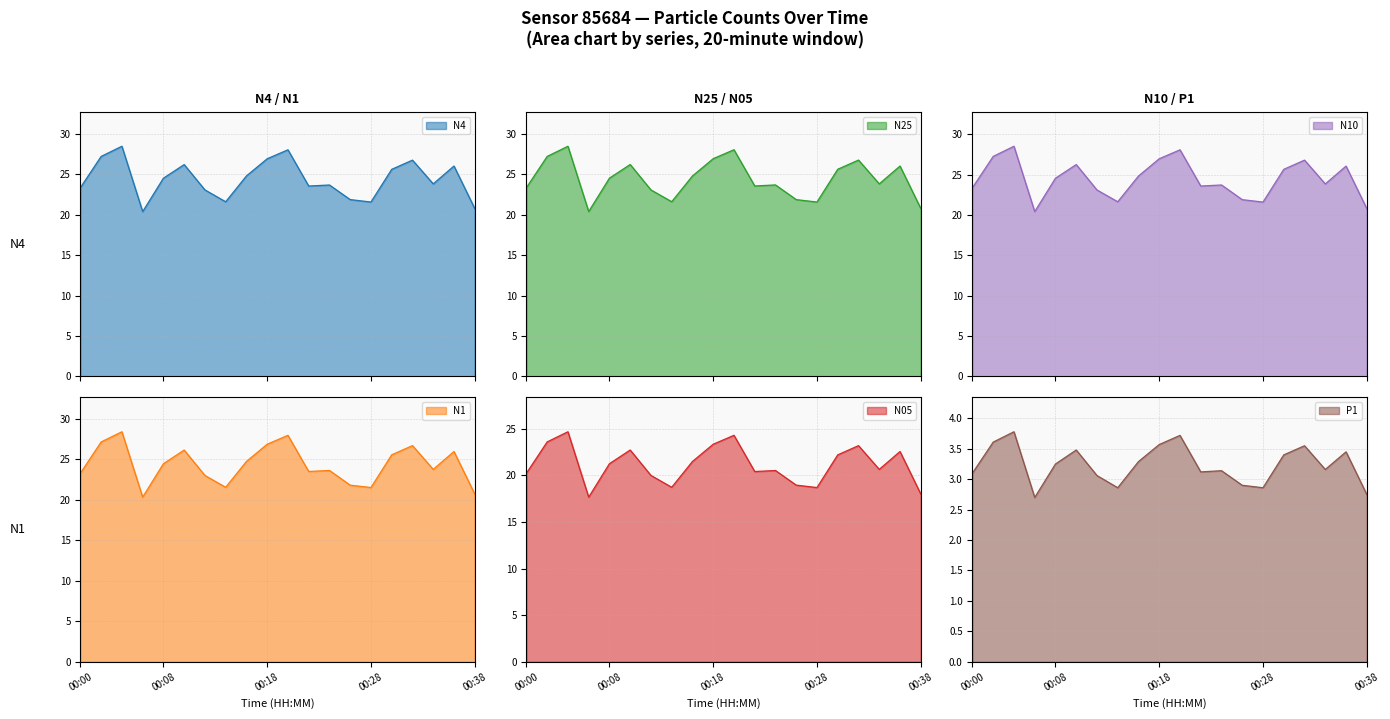

Is it true that N05 equals 21.5 at 00:16?

True